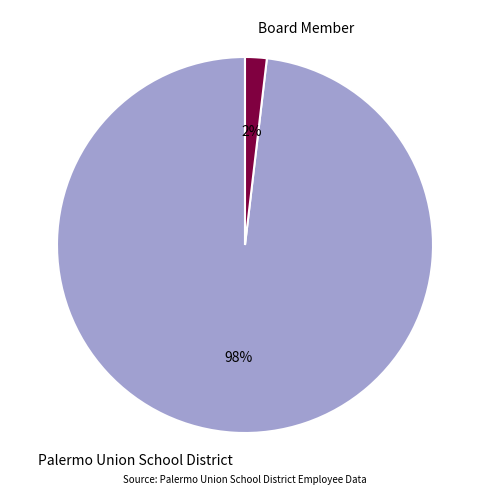

Combined, do Palermo Union School District and Board Member account for over 50%?

Yes